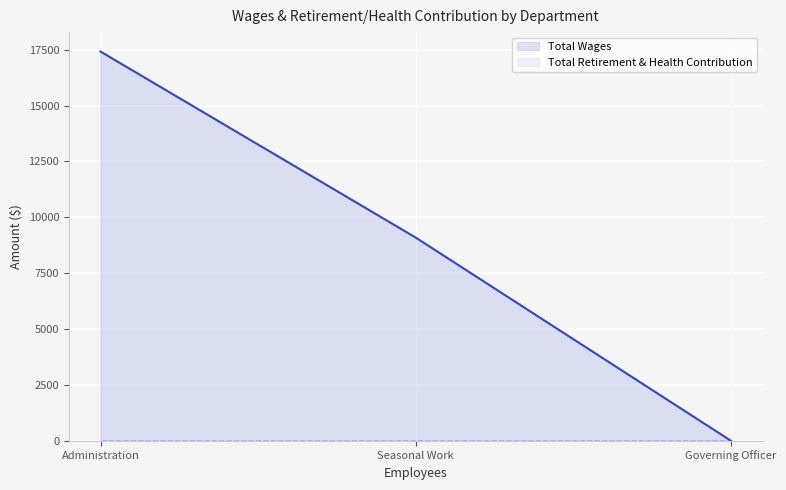

Between Seasonal Work and Governing Officer, which is larger?

Seasonal Work